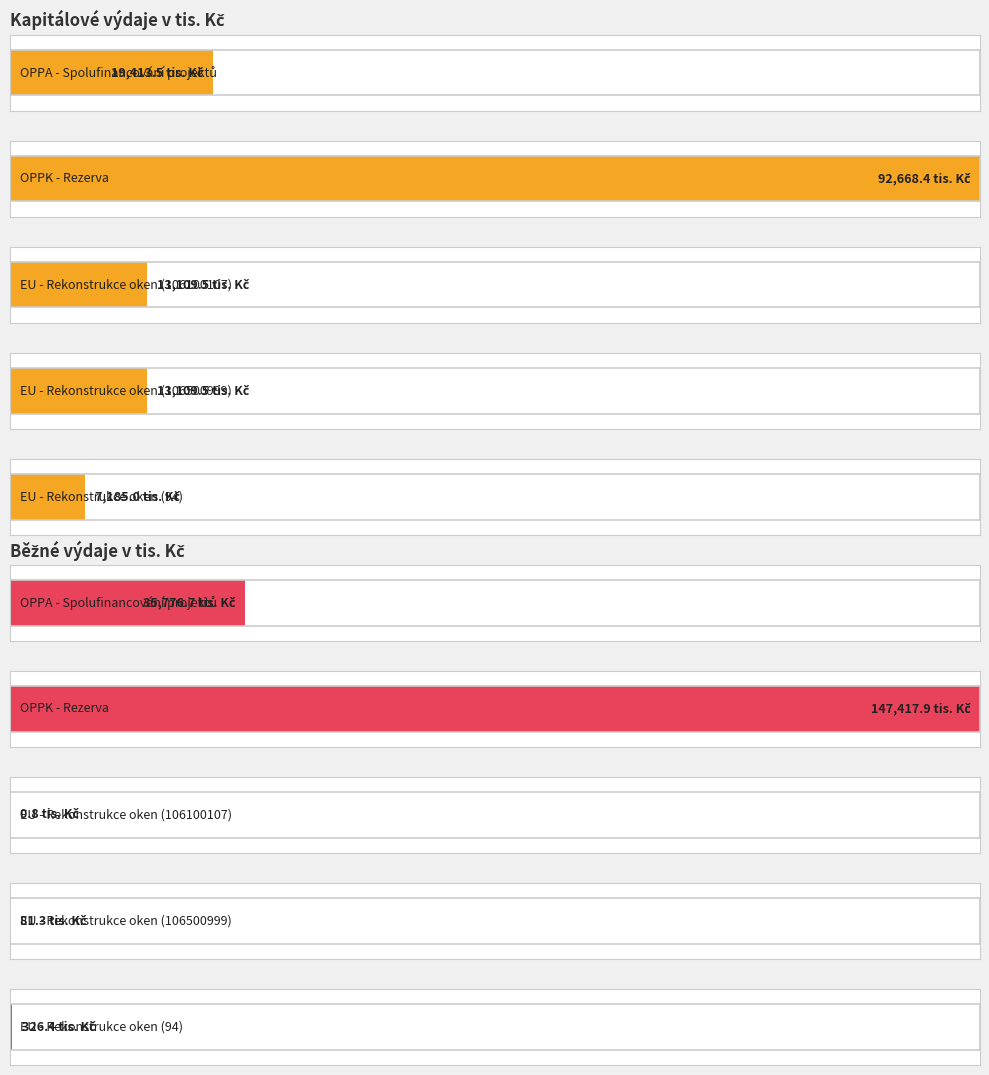

What is the sum of the Kapitálové výdaje v tis.Kč values at OPPK - Rezerva and EU - Rekonstrukce oken (94)?

99853.4